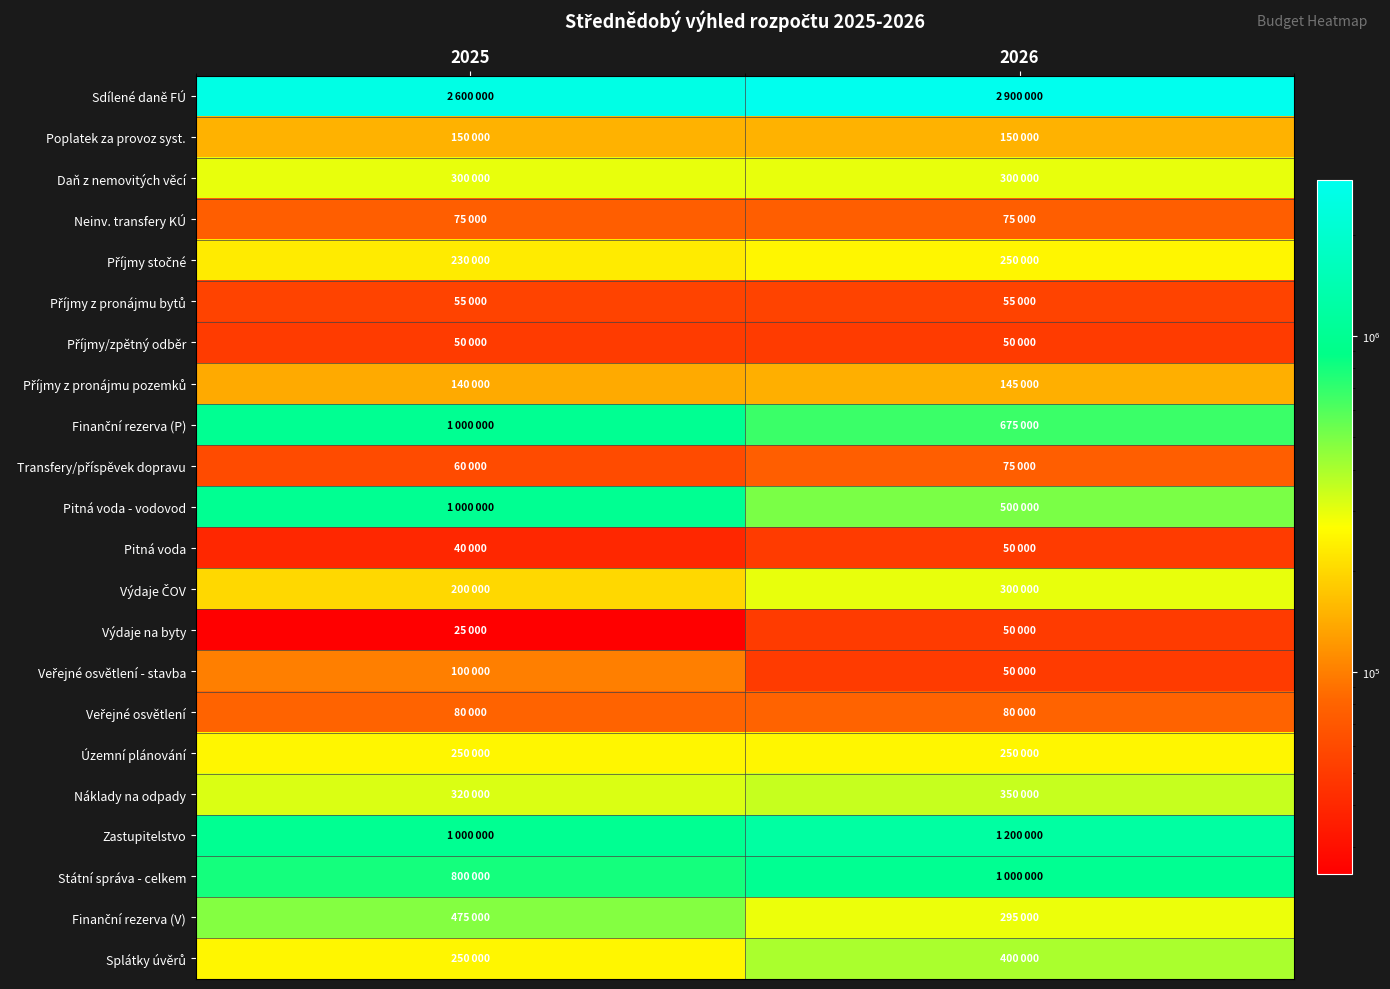

How many data points does each series have?

2